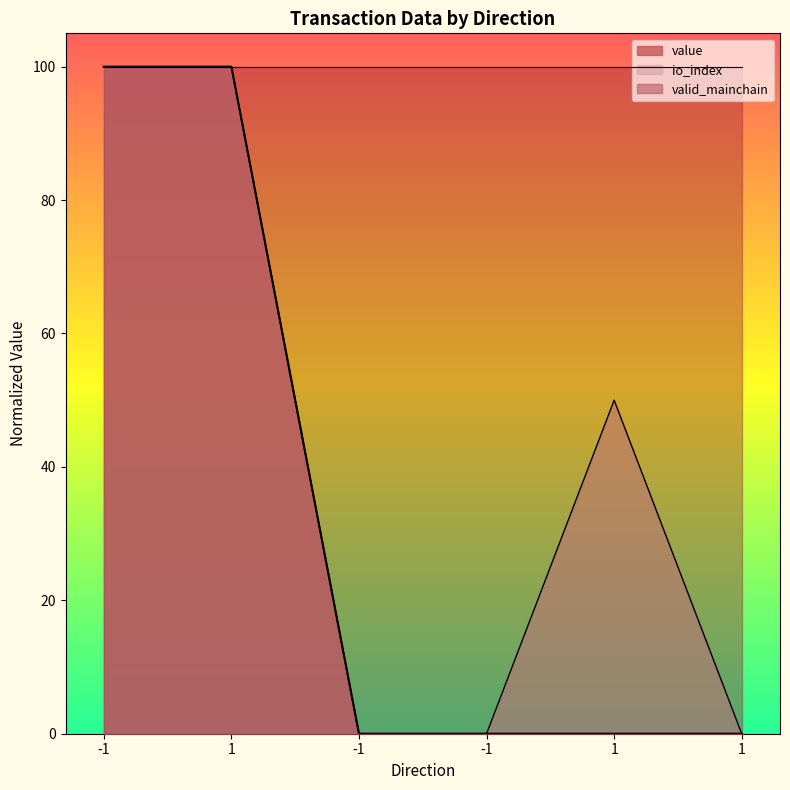

At which category does the chart reach its minimum across all series?

-1